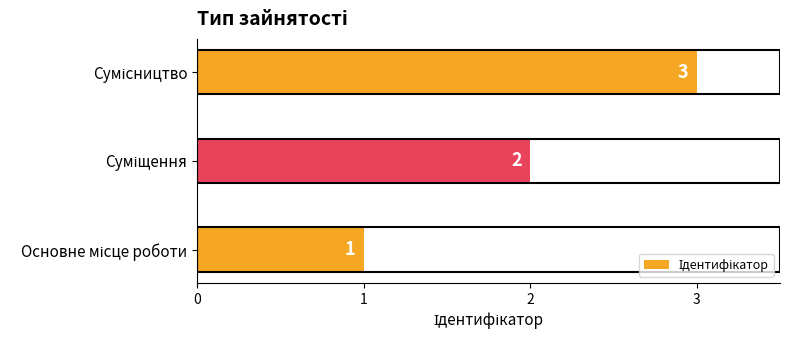

How many bars are there in total?

3